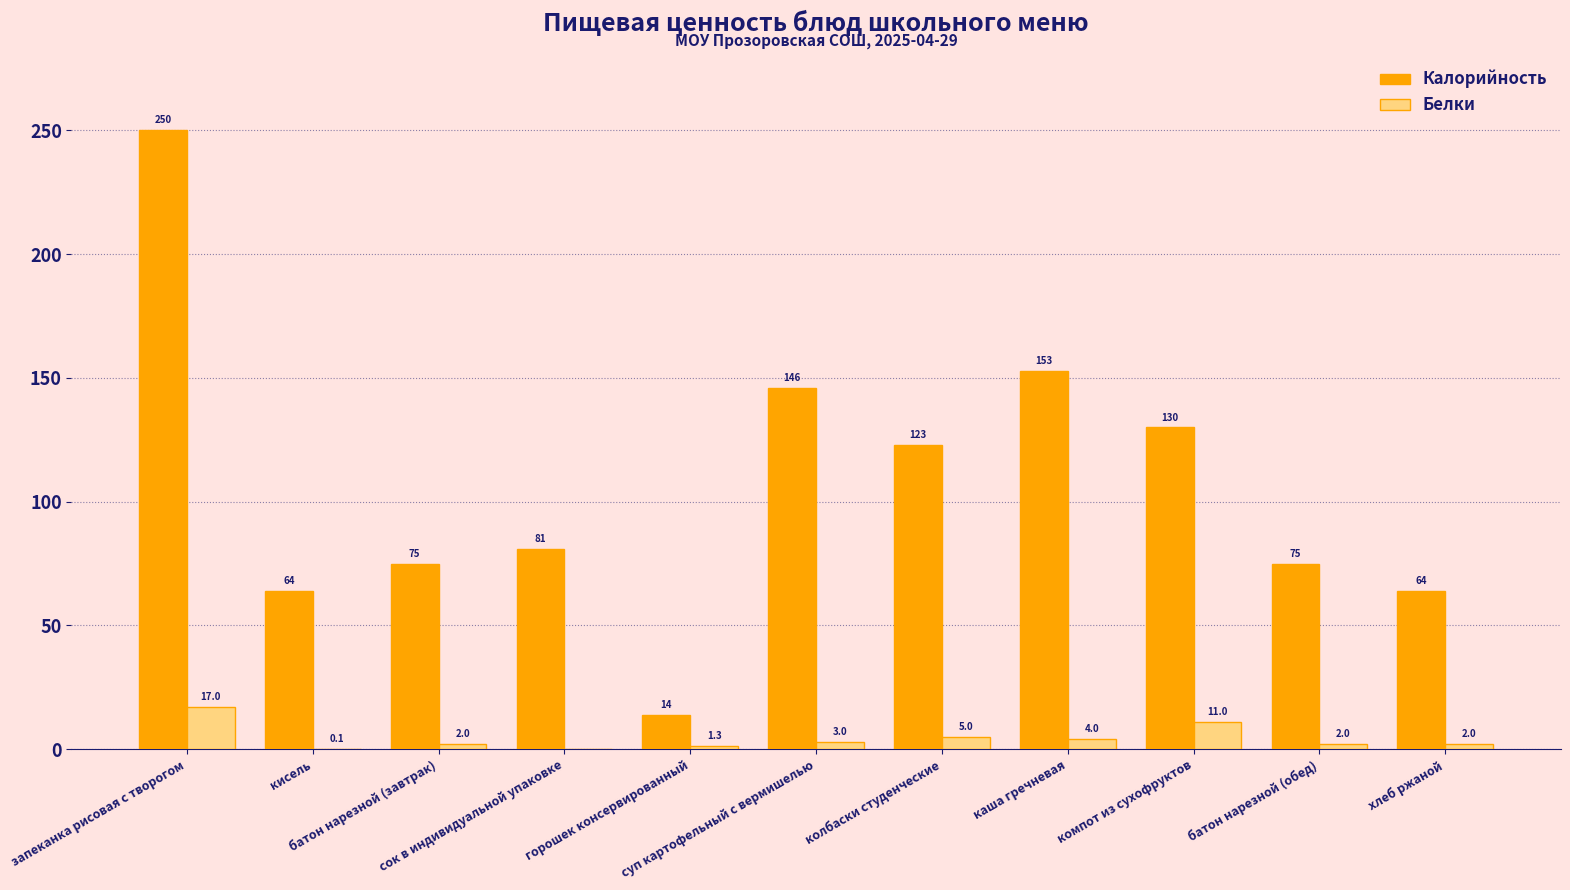

The Белки series shows 17.0 at запеканка рисовая с творогом. True or false?

True